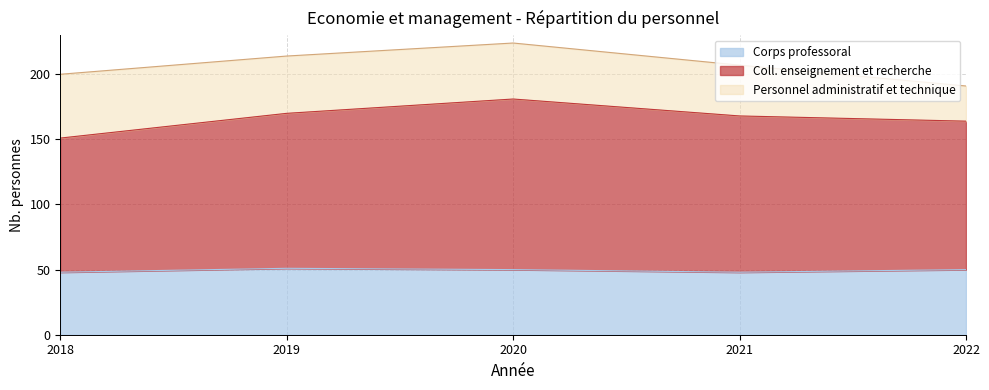

Which has a higher value, 2019 or 2021?

2019